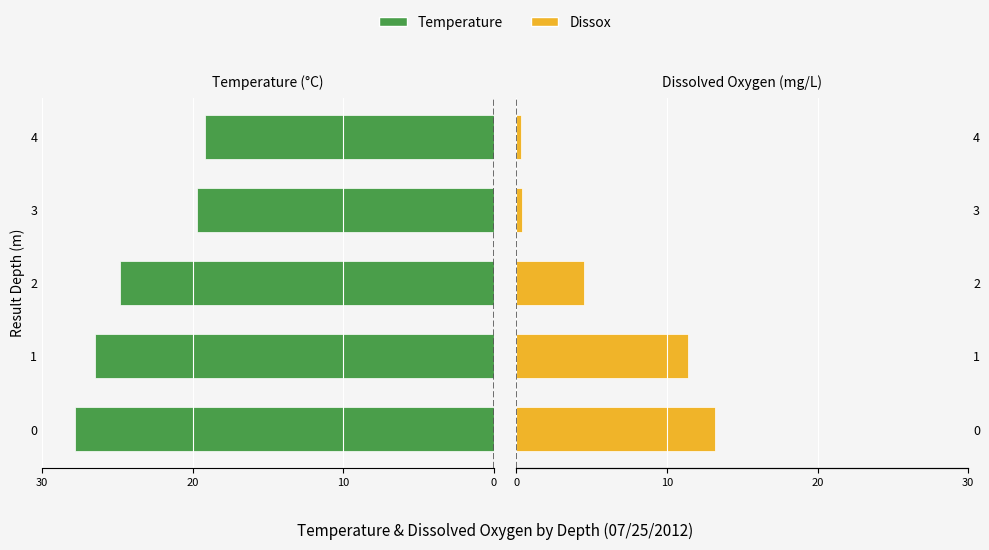

Reading right to left, what are all the values shown in this chart?

Temperature: -19.2	-19.7	-24.8	-26.5	-27.8
Dissox: 0.3	0.4	4.5	11.4	13.2